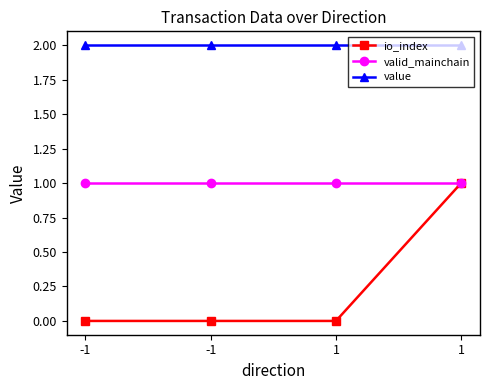

Does the chart display data point markers on the line(s)?

Yes